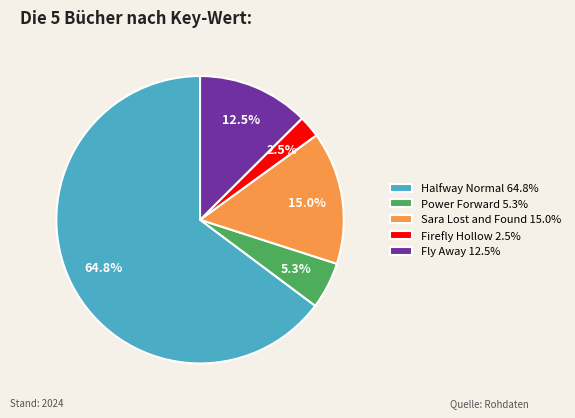

Is there a majority slice in this chart?

Yes